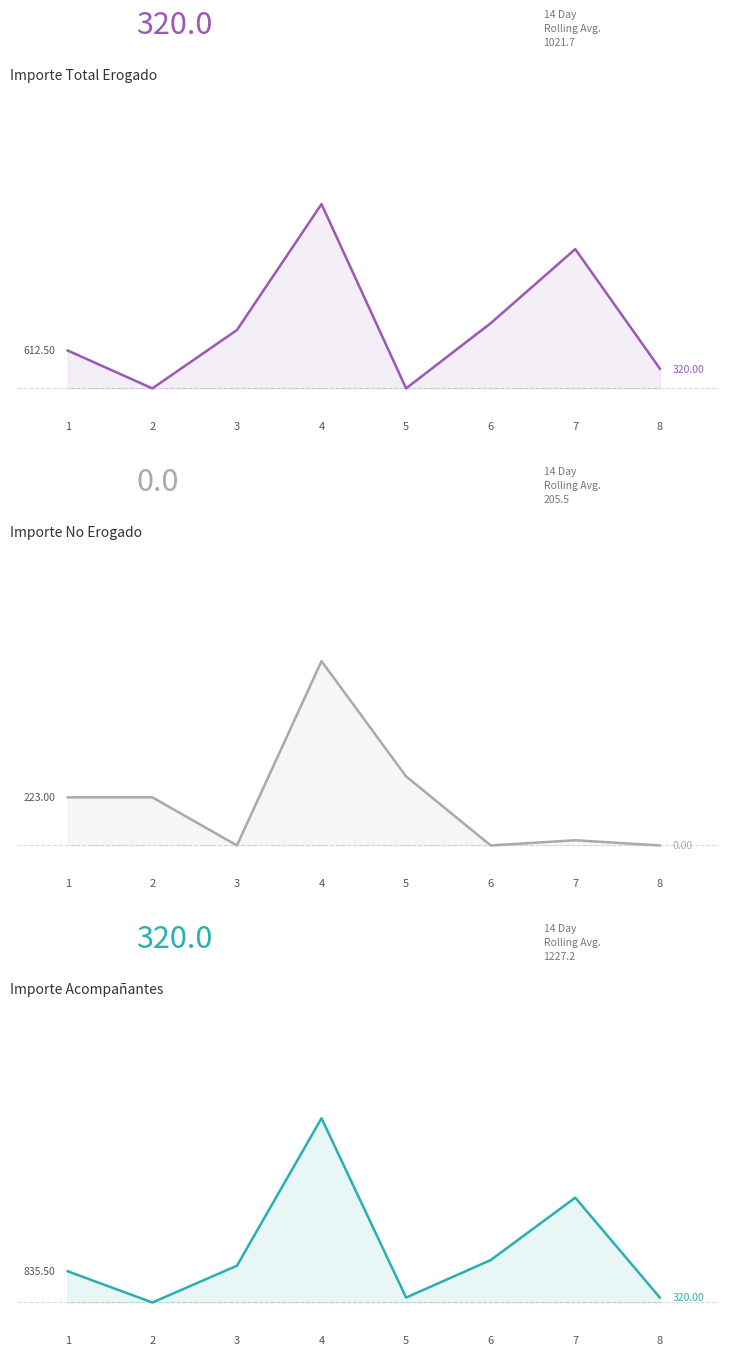

How many values in the Importe Total Erogado series exceed 944?

4